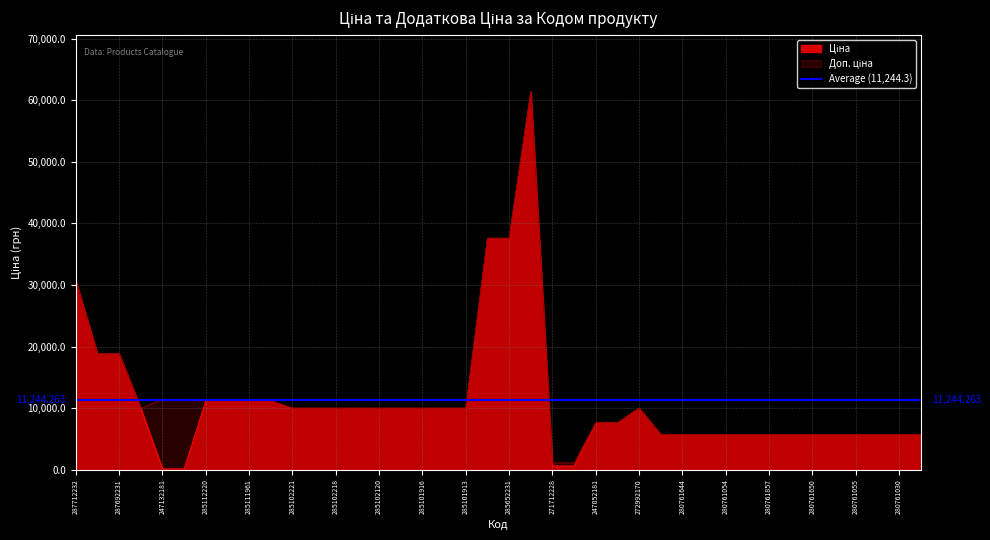

Which has a higher value, 287692233 or 285111912?

287692233